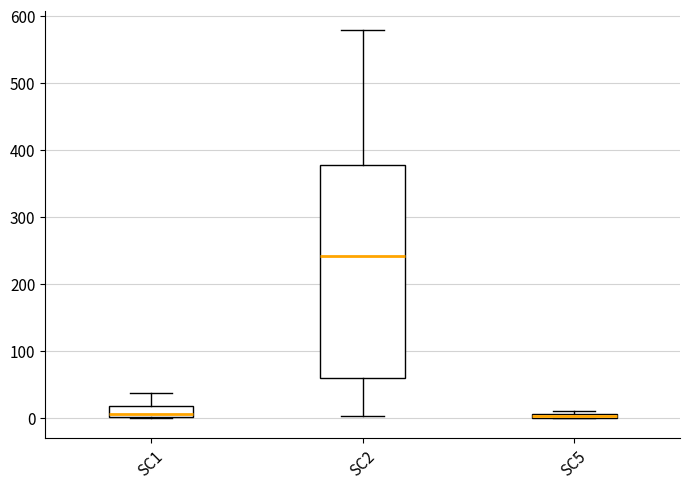

Where is the upper edge of the box for SC1 on the y-axis? The values are not printed on the chart, so give them approximately, as read against the axis.

20